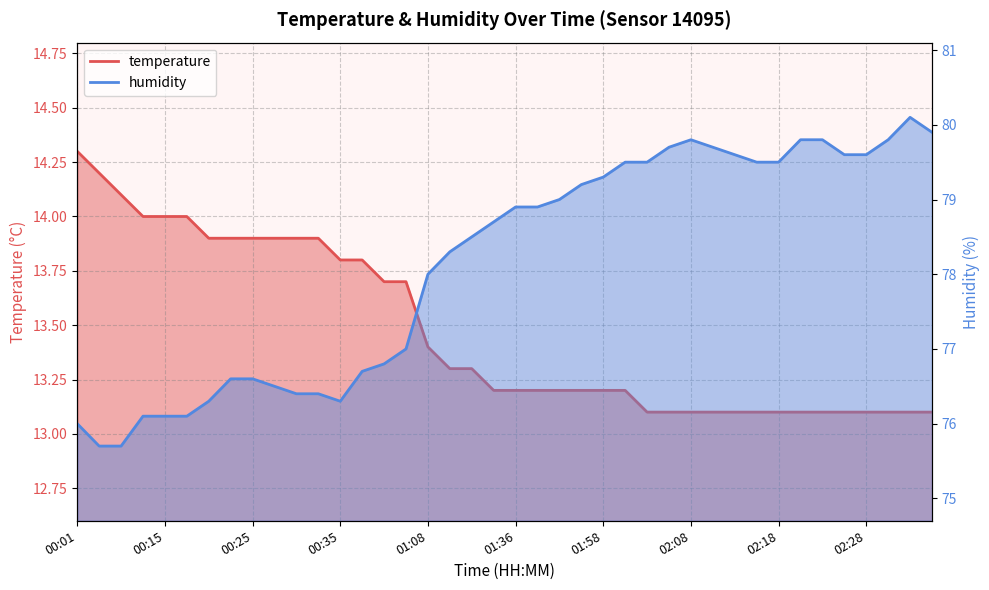

Is it true that temperature equals 14.1 at 00:06?

True